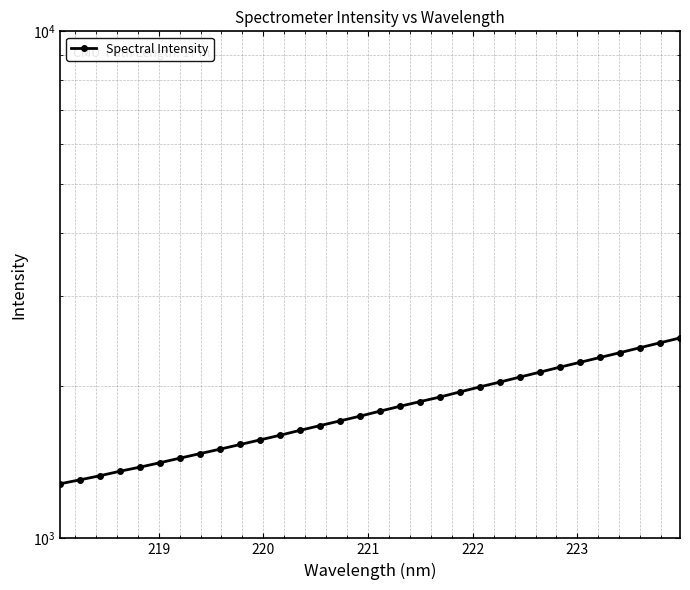

How many categories are shown in the chart?

32